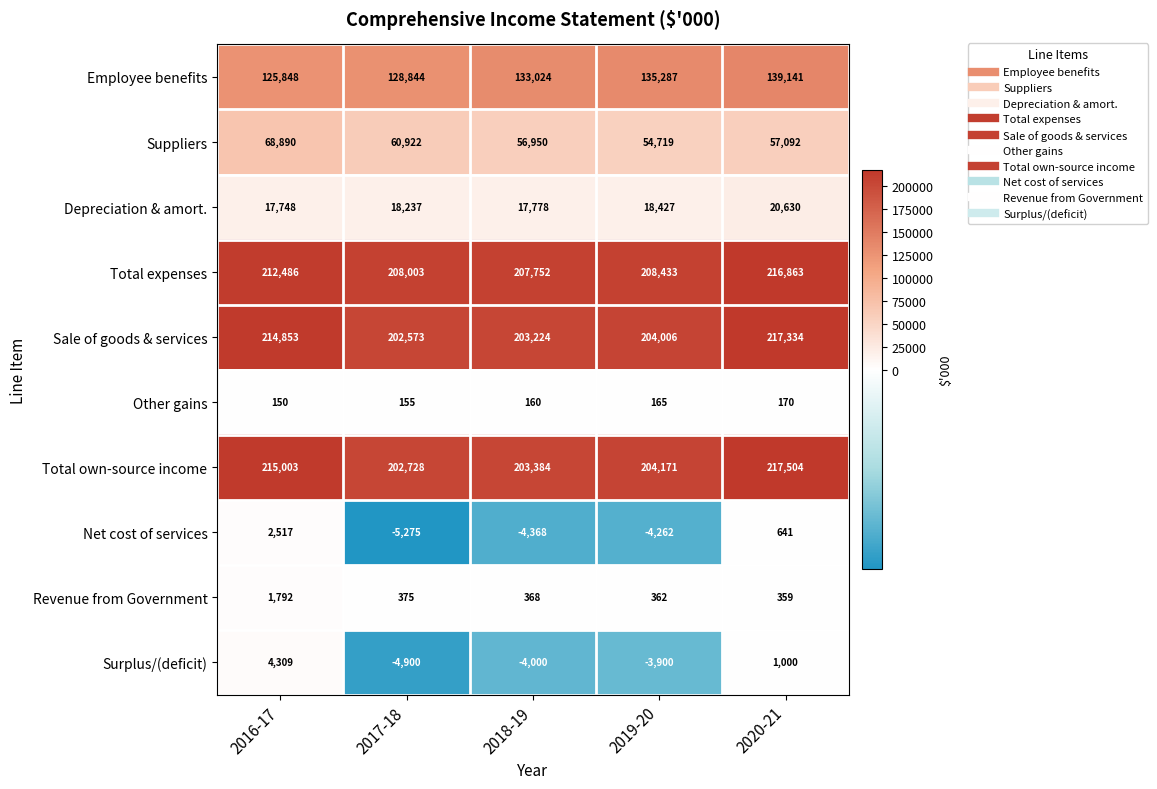

Rank the series by their maximum value, from lowest to highest.

Other gains, Revenue from Government, Net cost of services, Surplus/(deficit), Depreciation & amort., Suppliers, Employee benefits, Total expenses, Sale of goods & services, Total own-source income